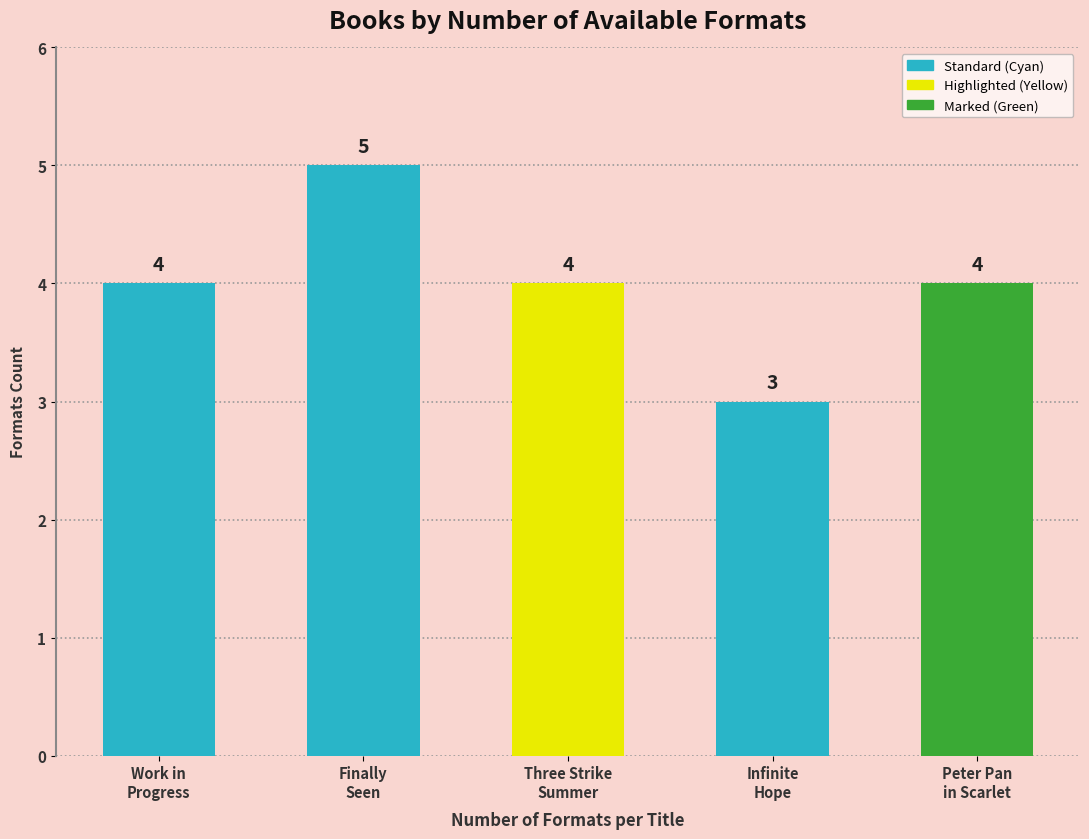

Is it true that the value at Finally Seen is 5?

True